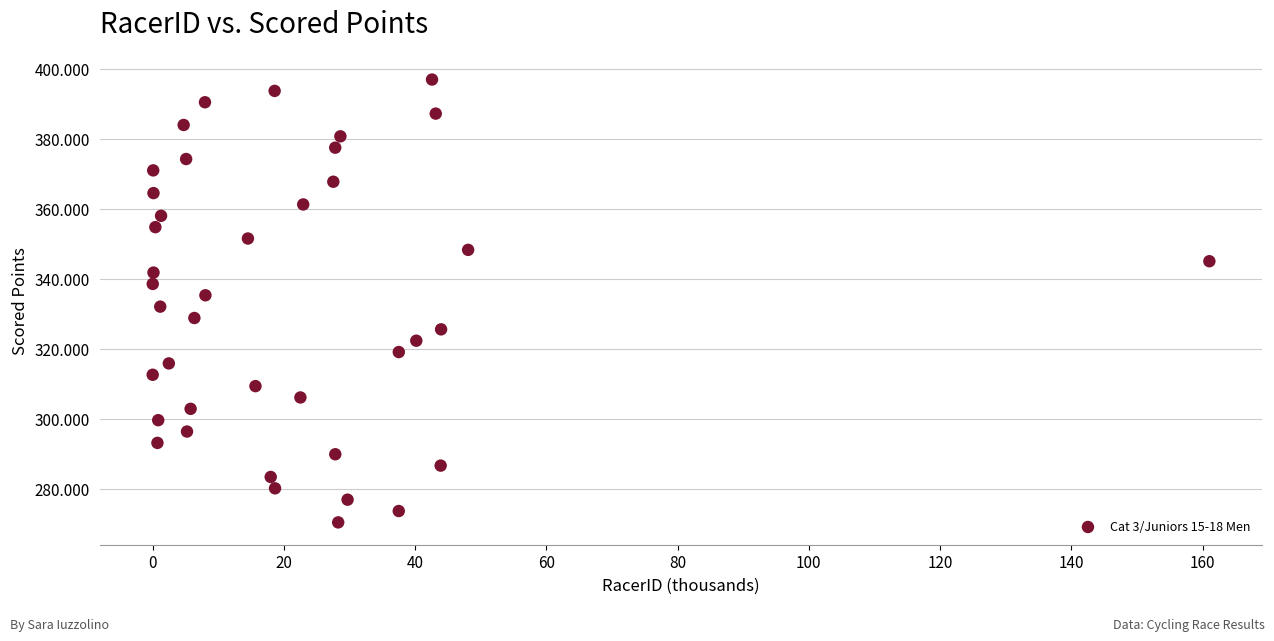

What is the range of Y values (max minus min)?

126.6